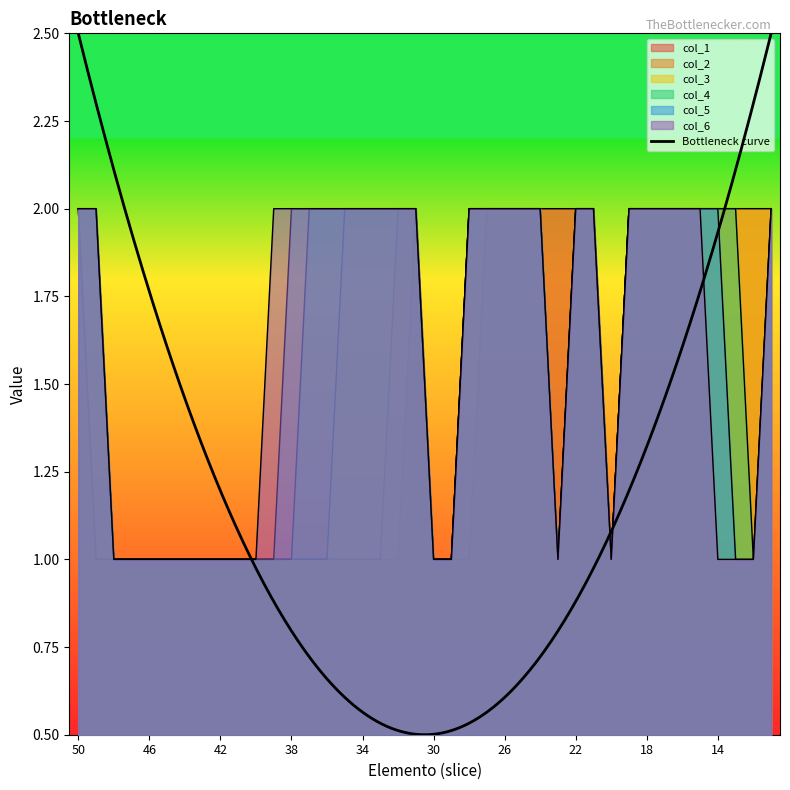

At which category is the sum across all series the highest?

50